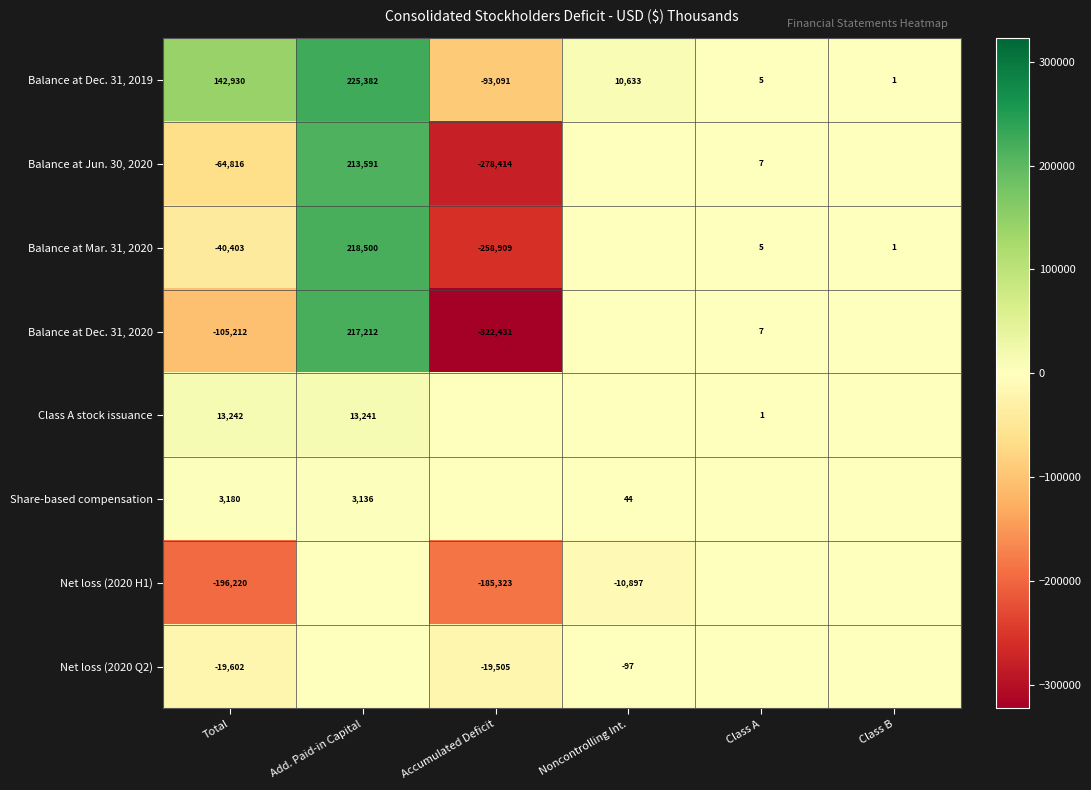

What is the sum of all Balance at Dec. 31, 2019 values?

285860